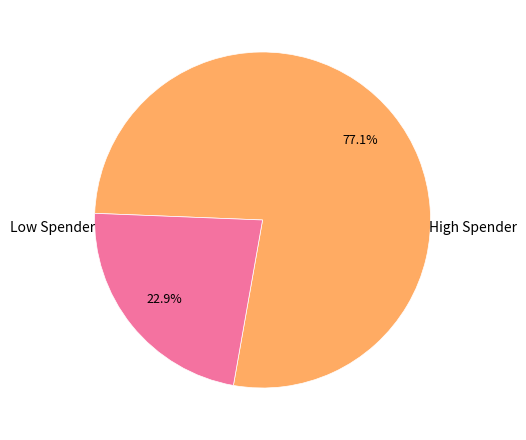

How many slices are in this pie chart?

2